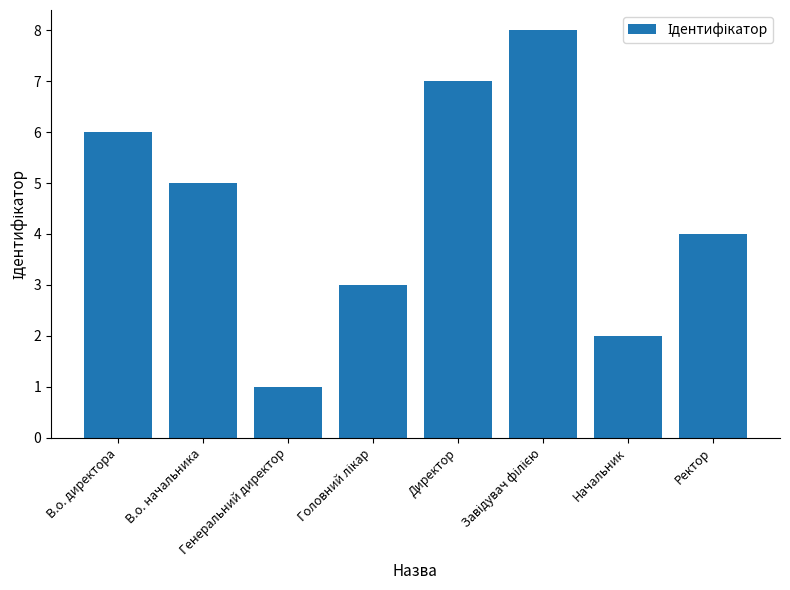

What is the maximum value shown in the chart?

8